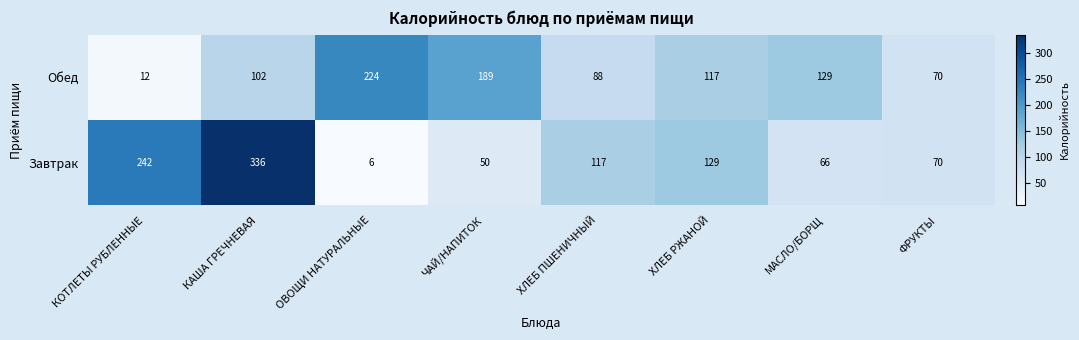

Reading left to right, what are all the values shown in this chart?

Обед: КОТЛЕТЫ РУБЛЕННЫЕ=12	КАША ГРЕЧНЕВАЯ=102	ОВОЩИ НАТУРАЛЬНЫЕ=224	ЧАЙ/НАПИТОК=189	ХЛЕБ ПШЕНИЧНЫЙ=88	ХЛЕБ РЖАНОЙ=117	МАСЛО/БОРЩ=129	ФРУКТЫ=70
Завтрак: КОТЛЕТЫ РУБЛЕННЫЕ=242	КАША ГРЕЧНЕВАЯ=336	ОВОЩИ НАТУРАЛЬНЫЕ=6	ЧАЙ/НАПИТОК=50	ХЛЕБ ПШЕНИЧНЫЙ=117	ХЛЕБ РЖАНОЙ=129	МАСЛО/БОРЩ=66	ФРУКТЫ=70